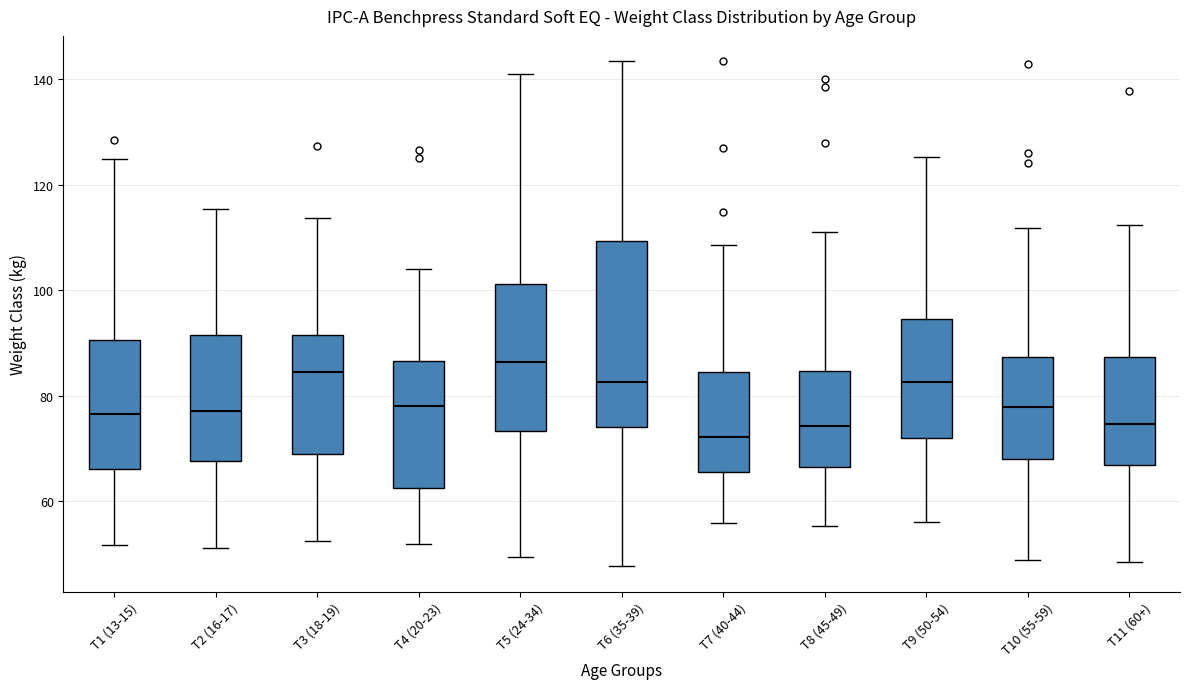

Comparing the boxes themselves (not the whiskers), which one is the tallest?

T6 (35-39)